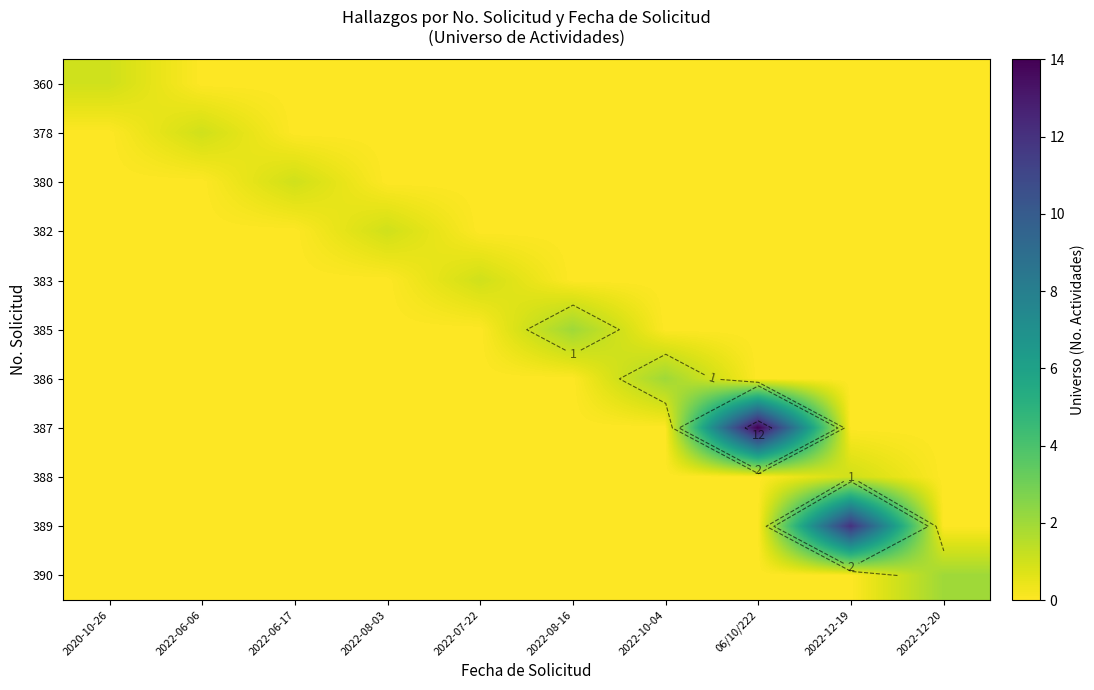

True or false: 380 has a value of -1 at 2022-07-22.

False